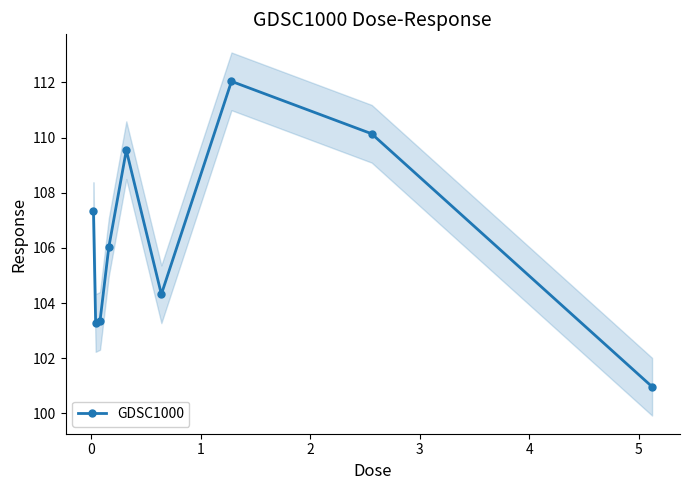

In GDSC1000, how many points are lower than both neighbors (excluding endpoints)?

2